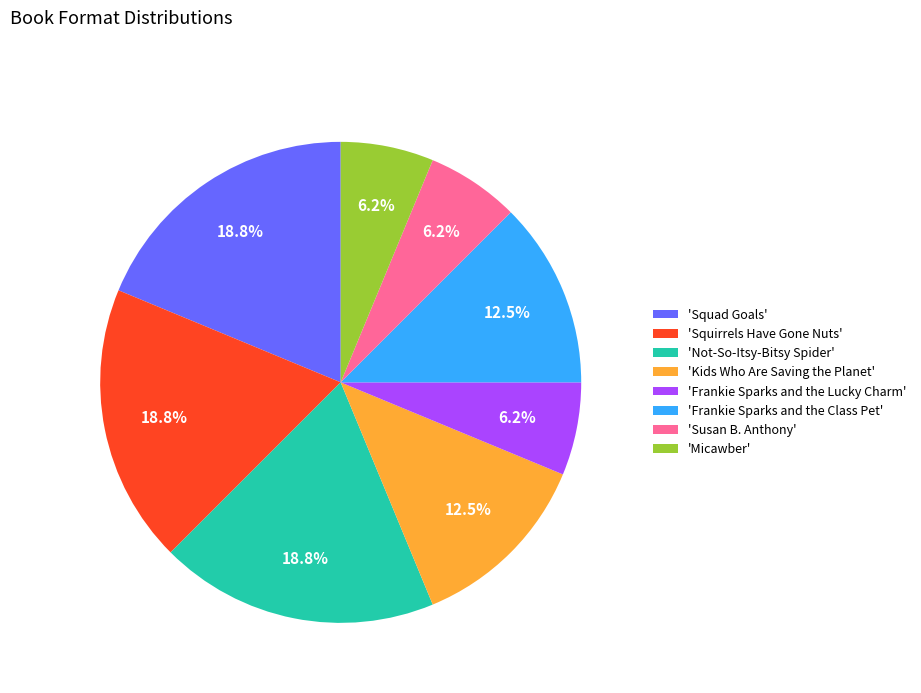

How many segments does this pie chart have?

8